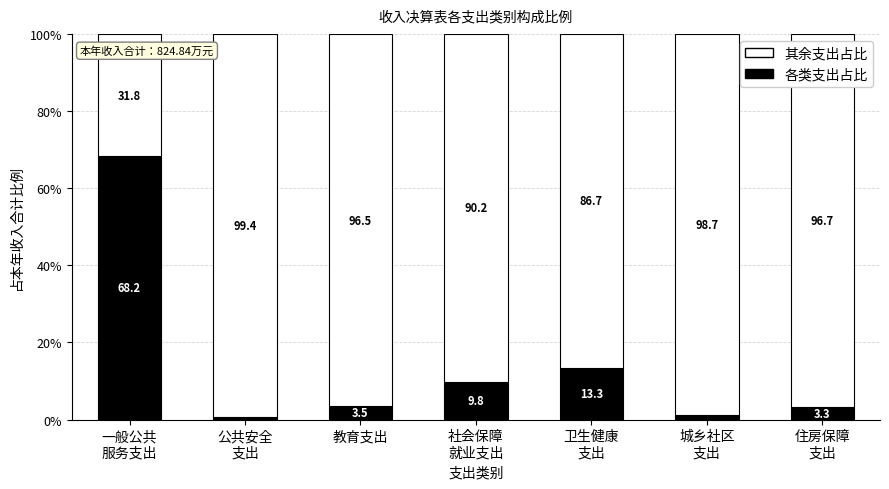

What is the total value across all series at 教育支出?

100.0